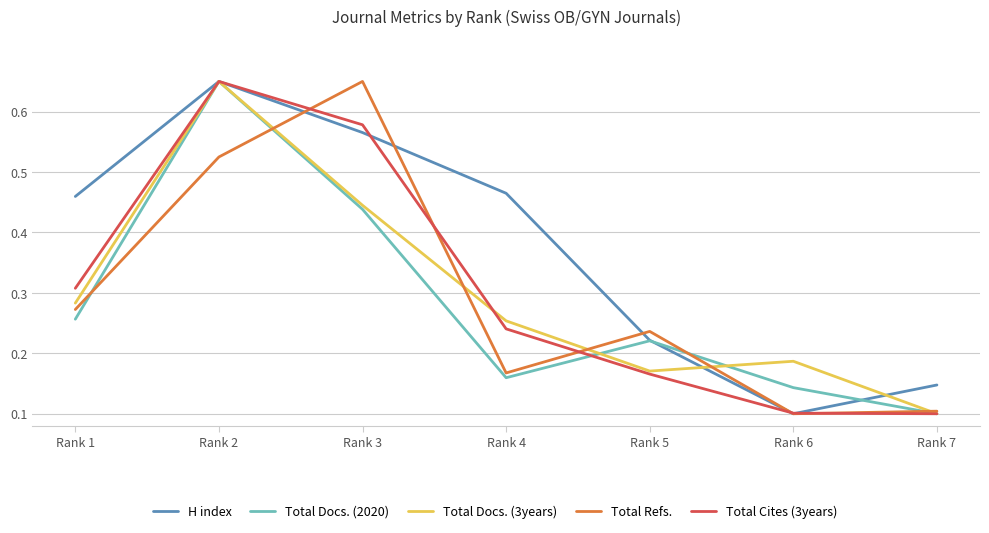

Does the chart have visible grid lines?

Yes